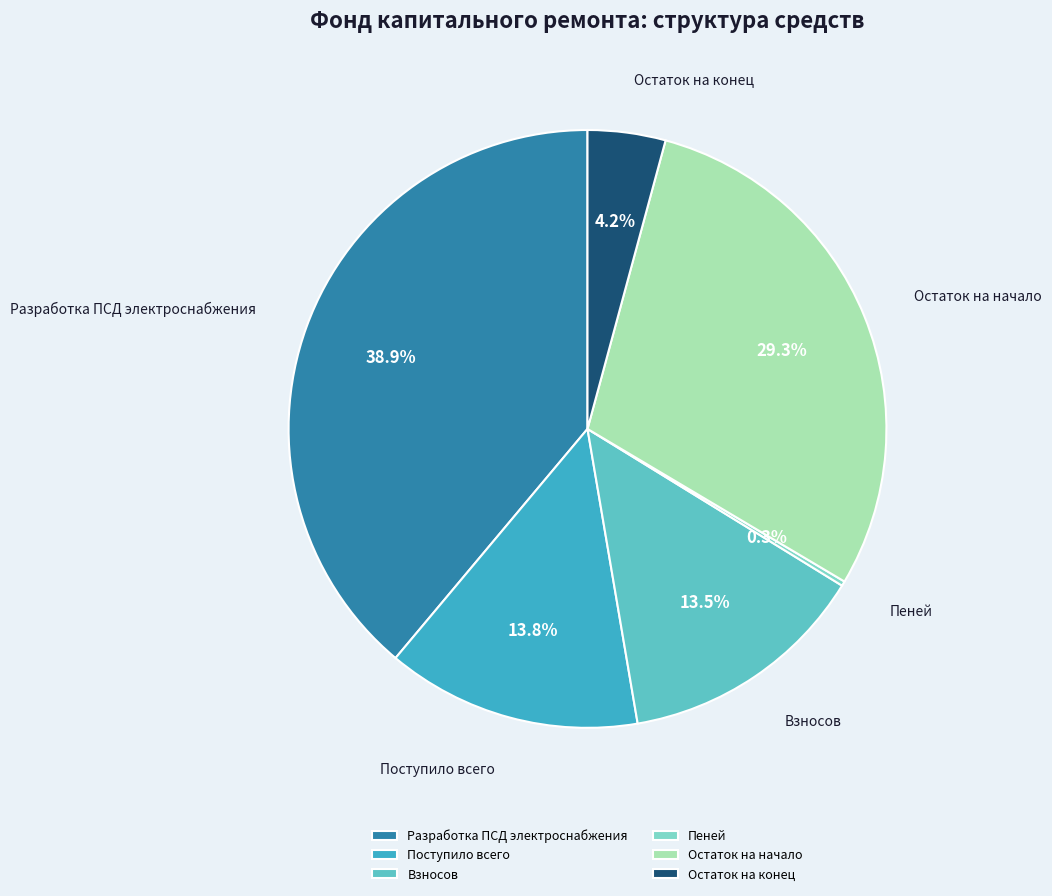

What is the largest slice in the pie chart?

Разработка ПСД электроснабжения